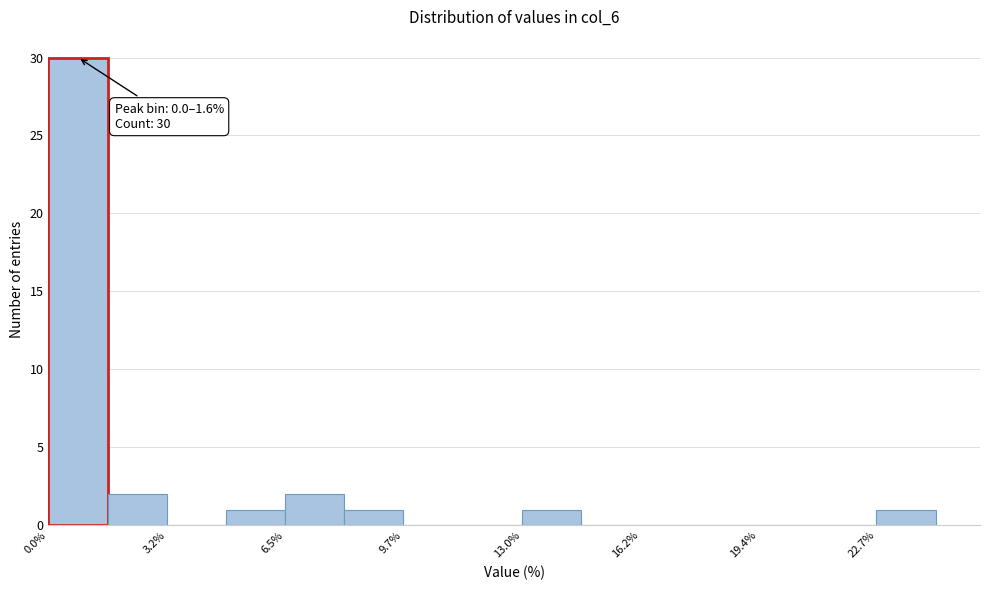

Read against the x-axis, roughly where is the centre of the tallest bar?

1.0